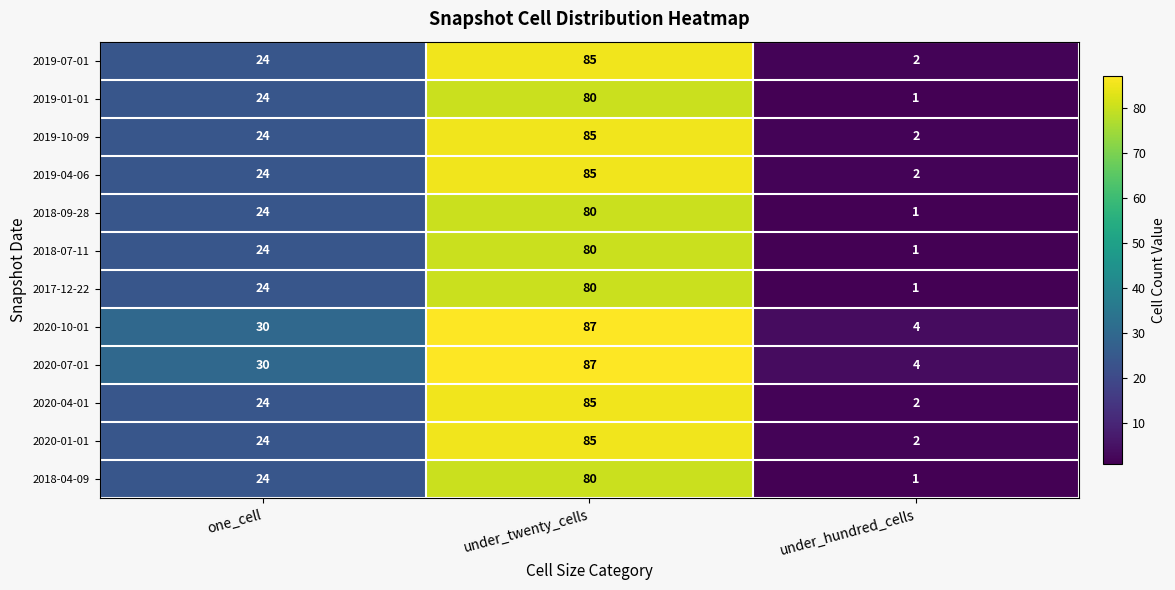

True or false: 2019-10-09 has a value of 1 at under_hundred_cells.

False